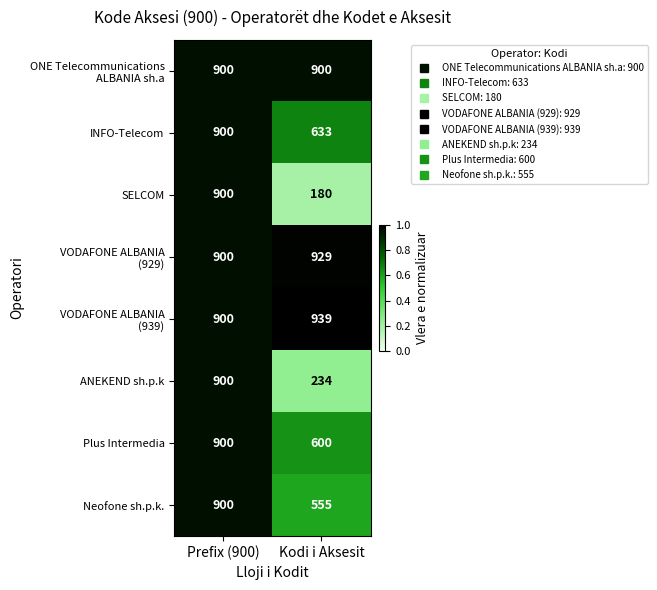

What is the highest value of the SELCOM series?

900